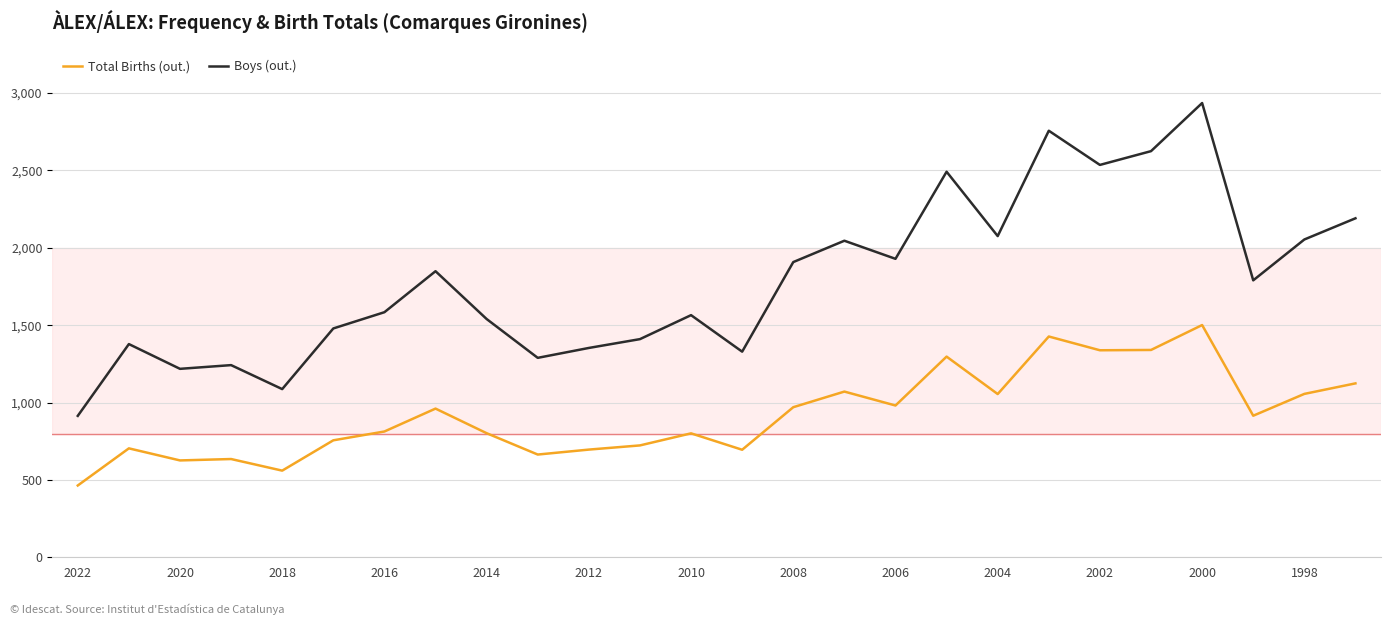

Which series has the widest spread of values?

Boys (out.)